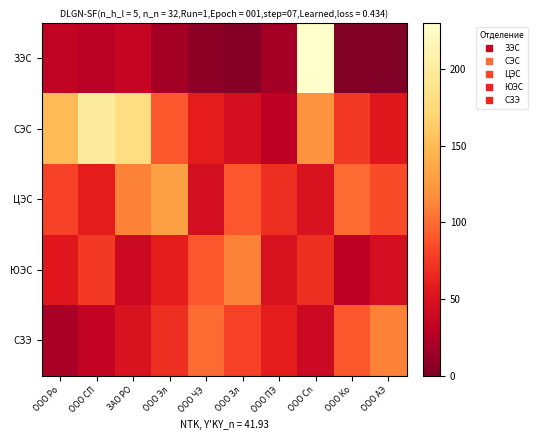

Which series has the widest spread of values?

ЗЭС